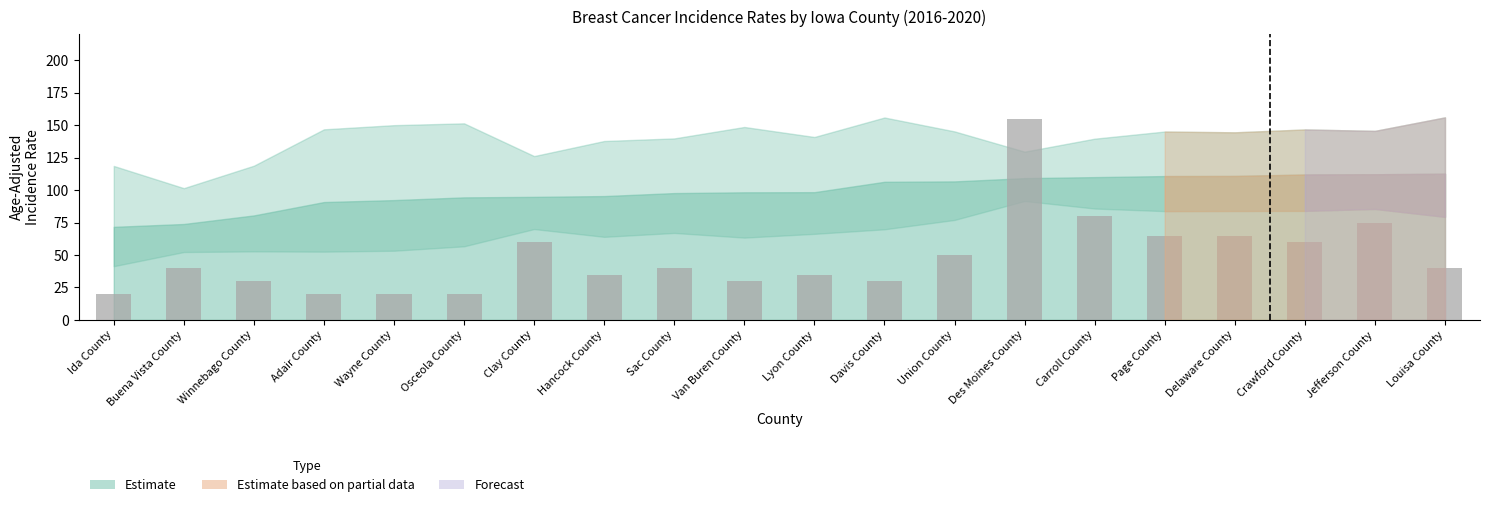

Which has a higher value, Winnebago County or Lyon County?

Lyon County